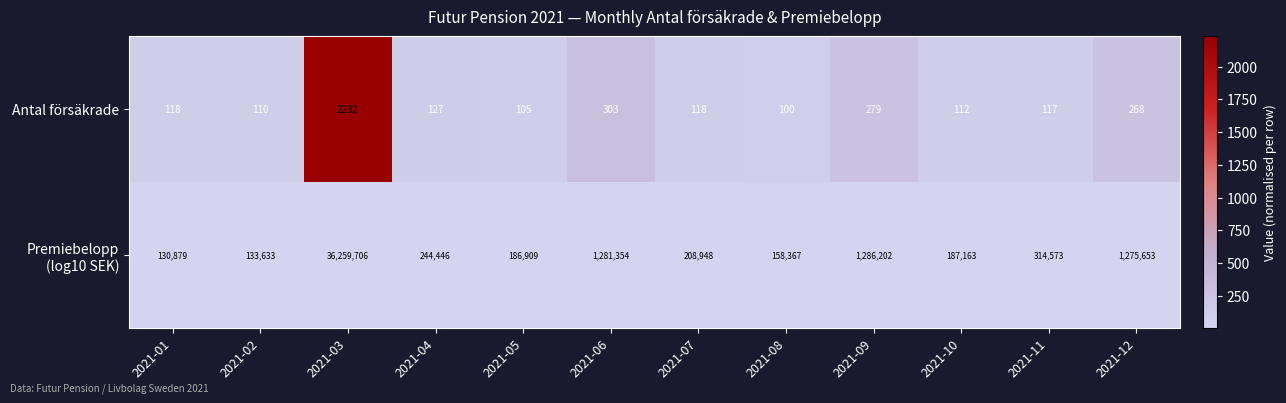

True or false: Antal försäkrade has a value of 110 at 2021-02.

True